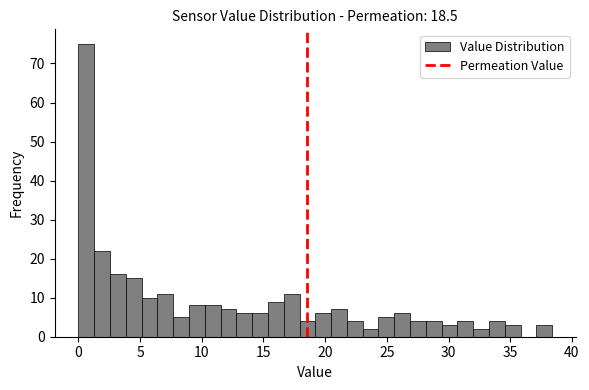

Around what value on the x-axis is the tallest bar? Give the approximate position of its centre, as read against the axis.

0.5